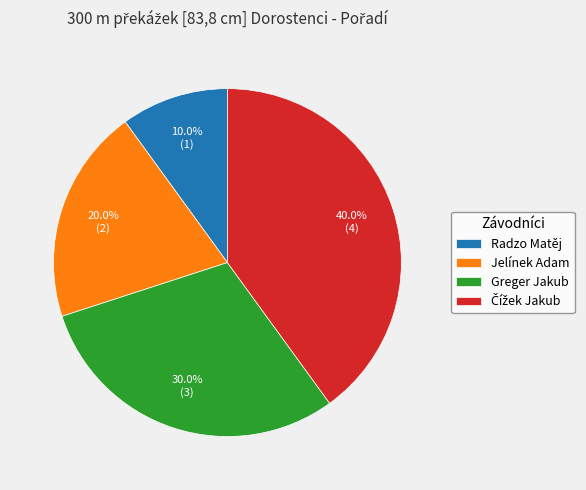

How many segments does this pie chart have?

4